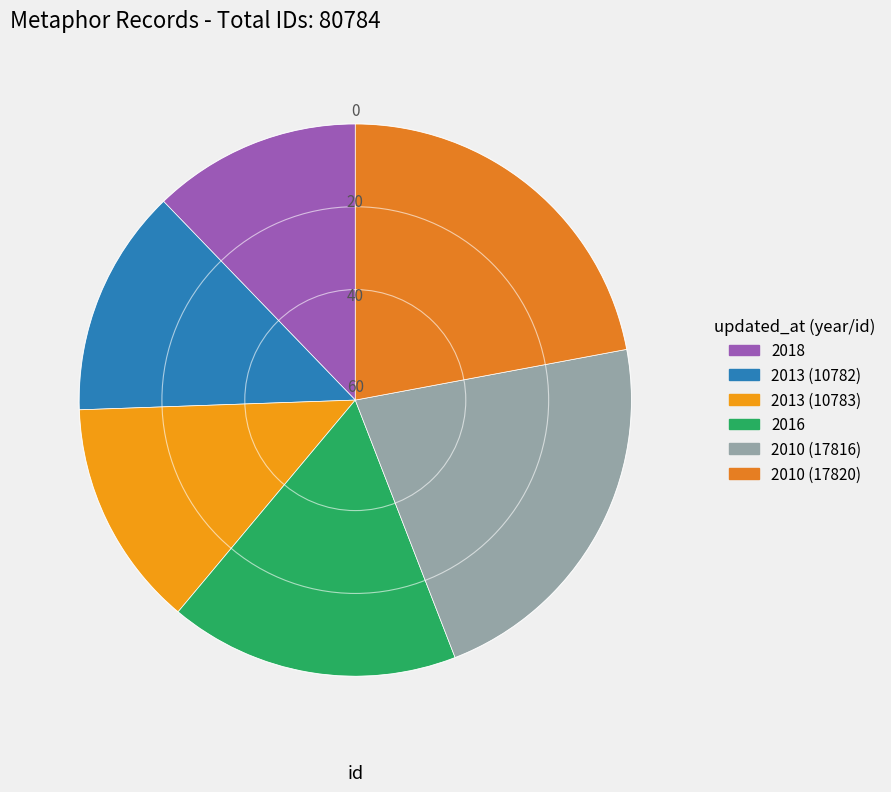

What is the smallest slice in the pie chart?

2018